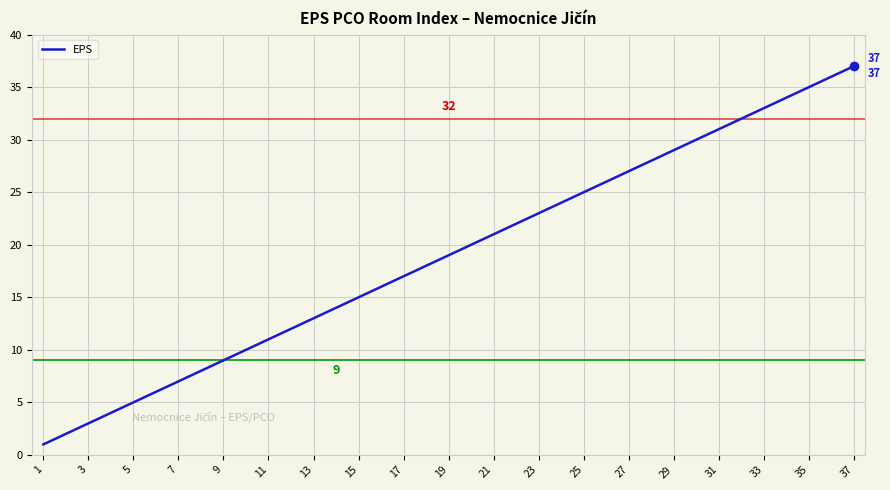

What is the greatest value displayed?

37